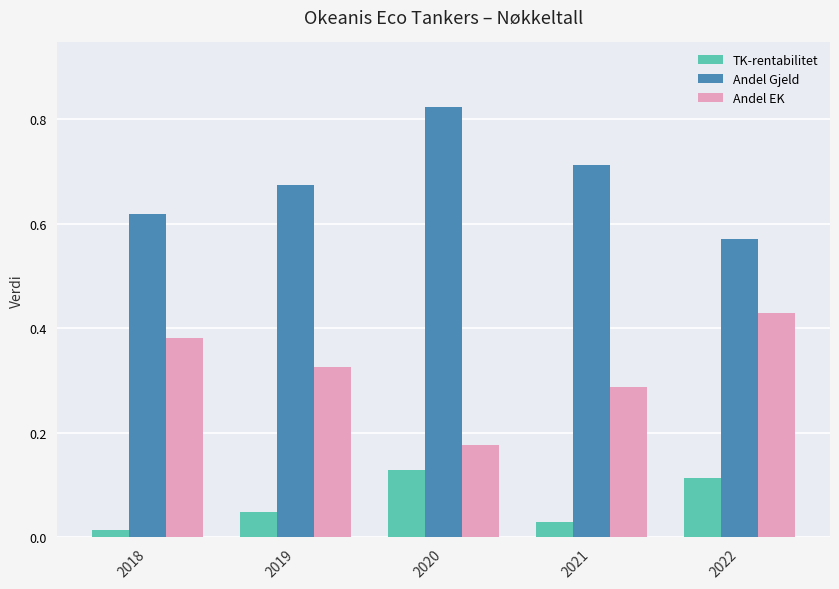

What are all the series names shown in the legend?

TK-rentabilitet, Andel Gjeld, Andel EK